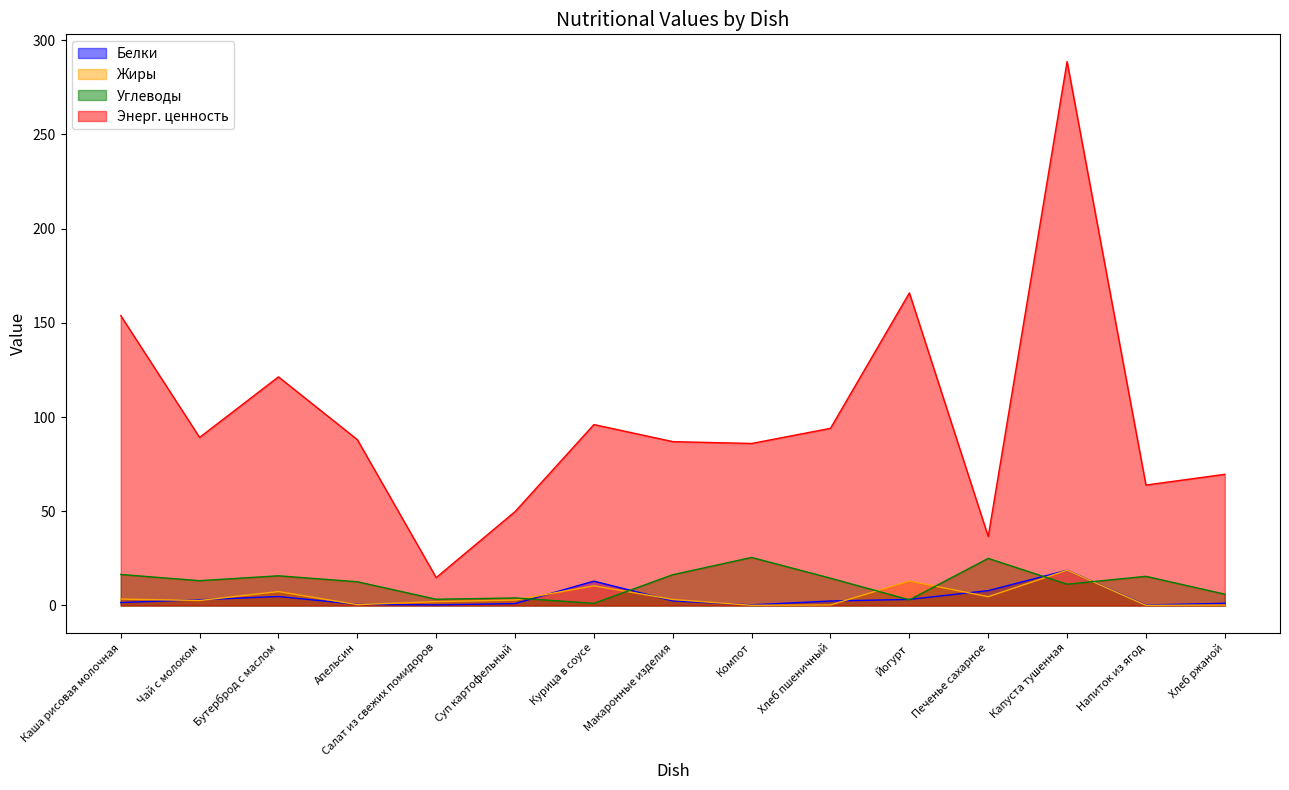

Which series changed the most between Чай с молоком and Макаронные изделия?

Углеводы